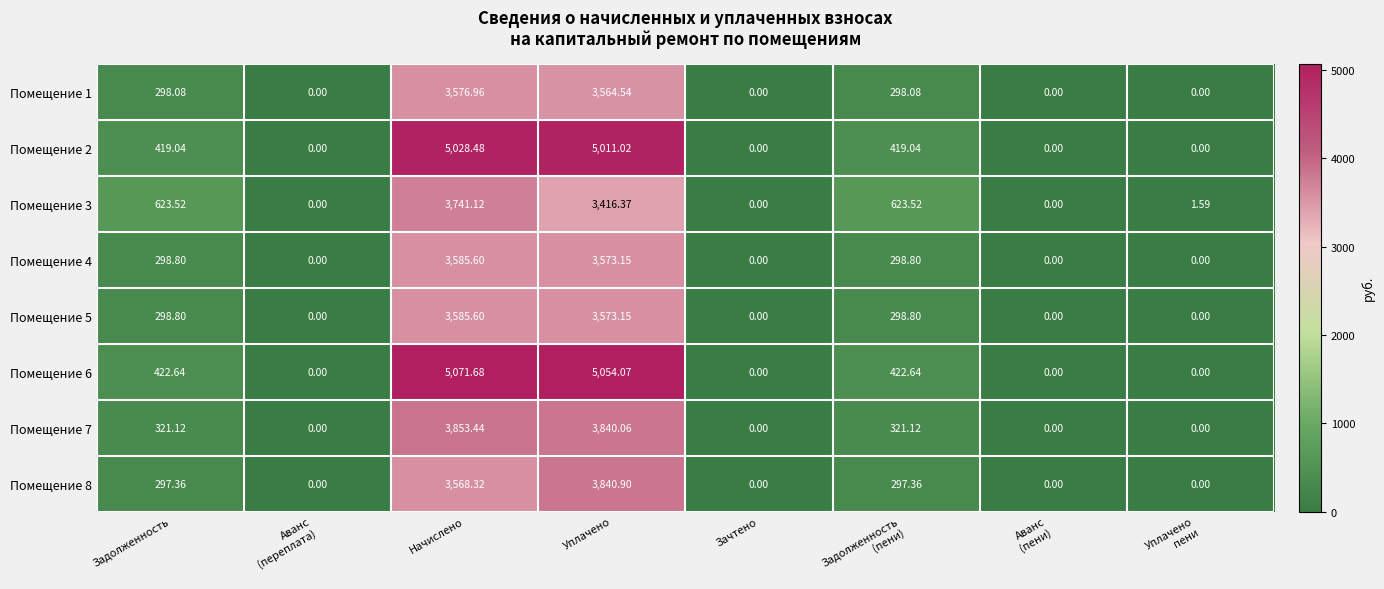

At which label does Помещение 5 first exceed 298?

Задолженность